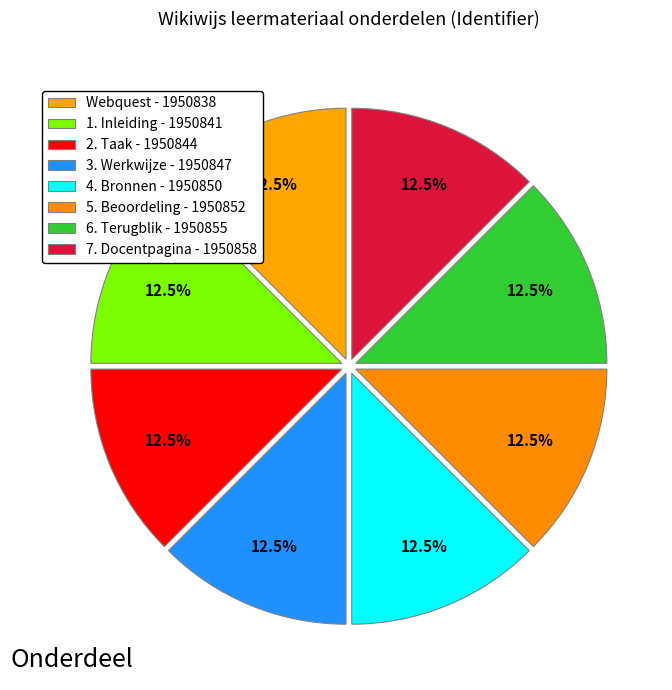

Which has a higher value, 5. Beoordeling or 3. Werkwijze?

5. Beoordeling